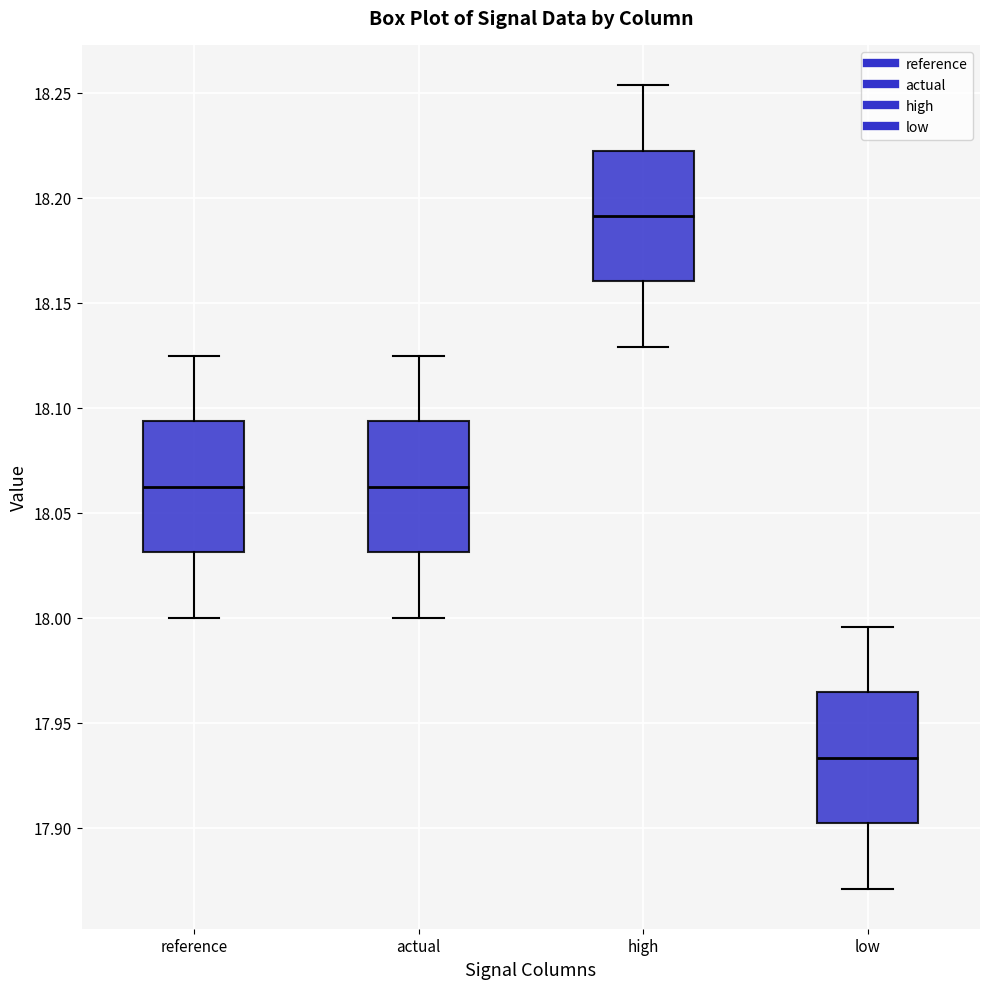

Reading left to right, read every box against the y-axis: the position of its median line, the range the box covers, and the ends of its whiskers. The values are not printed on the chart, so give them approximately, as read against the axis.

reference: median 18.060, box 18.030 to 18.095, whiskers 18.000 to 18.125
actual: median 18.060, box 18.030 to 18.095, whiskers 18.000 to 18.125
high: median 18.190, box 18.160 to 18.225, whiskers 18.130 to 18.255
low: median 17.935, box 17.900 to 17.965, whiskers 17.870 to 17.995